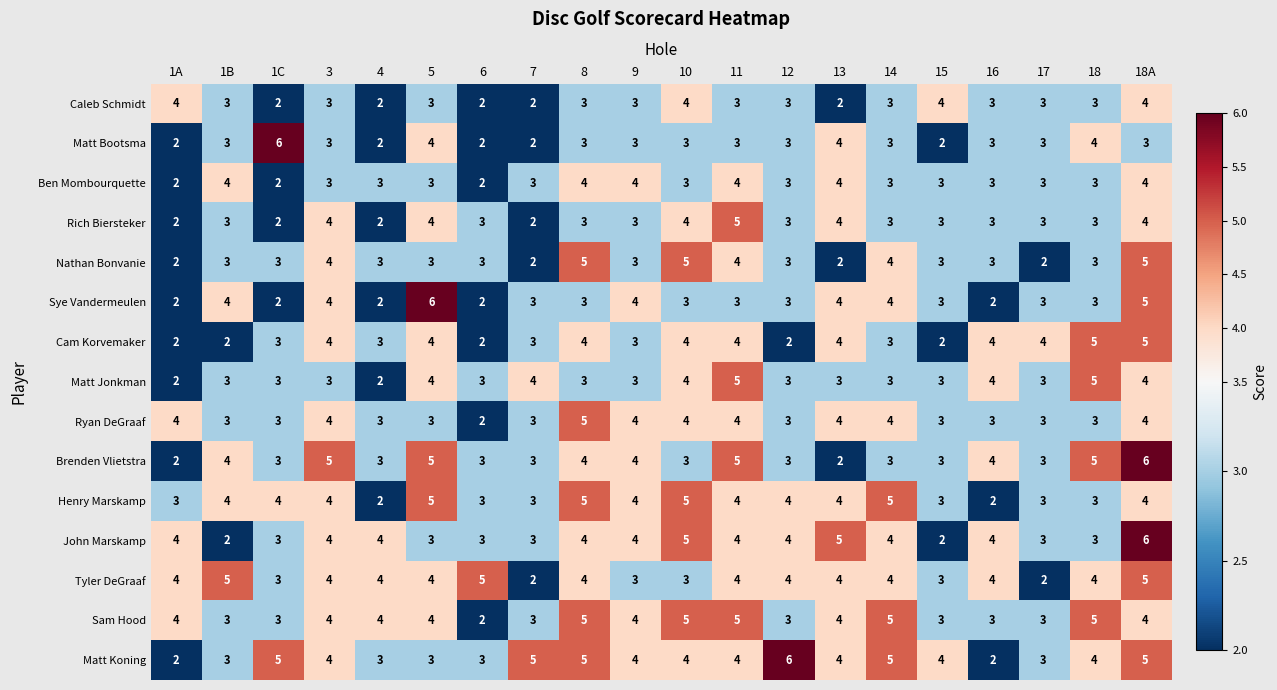

What is the difference between the maximum and second lowest values in the Cam Korvemaker series?

3